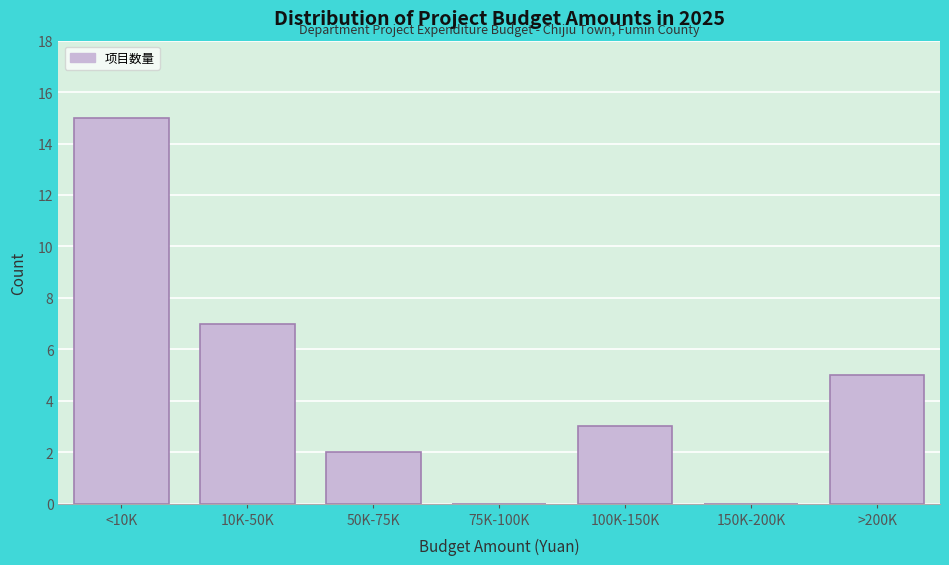

Reading left to right, list all the values displayed in this chart.

<10K=15	10K-50K=7	50K-75K=2	75K-100K=0	100K-150K=3	150K-200K=0	>200K=5